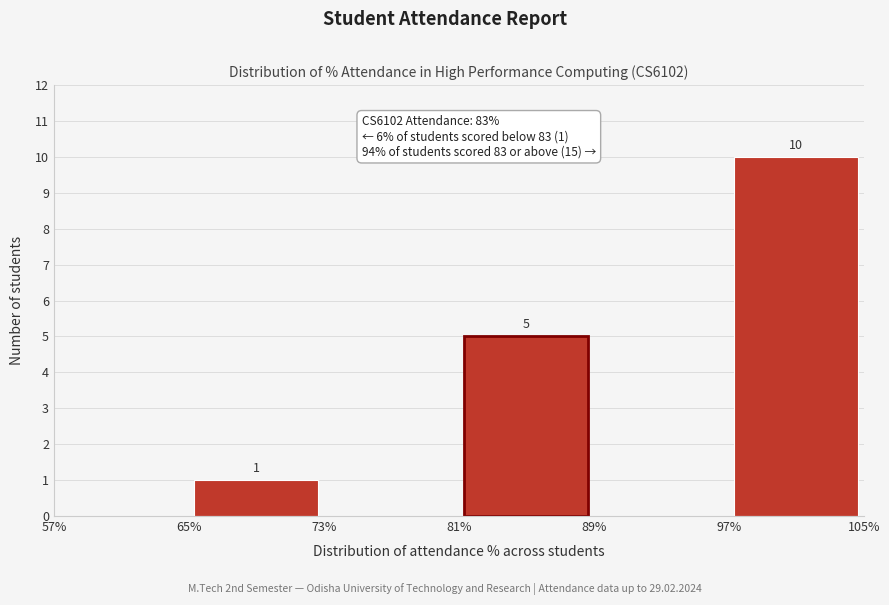

Over which range of the x-axis is the bar tallest?

97% to 105%